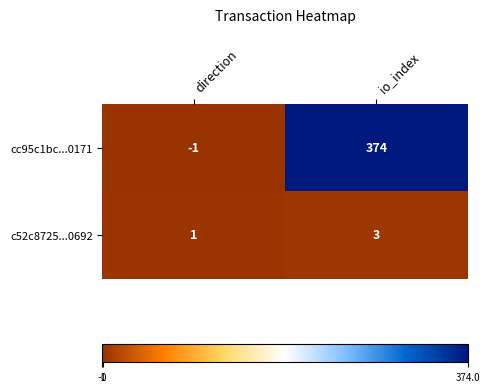

What is the spread (max minus min) of values at direction?

2